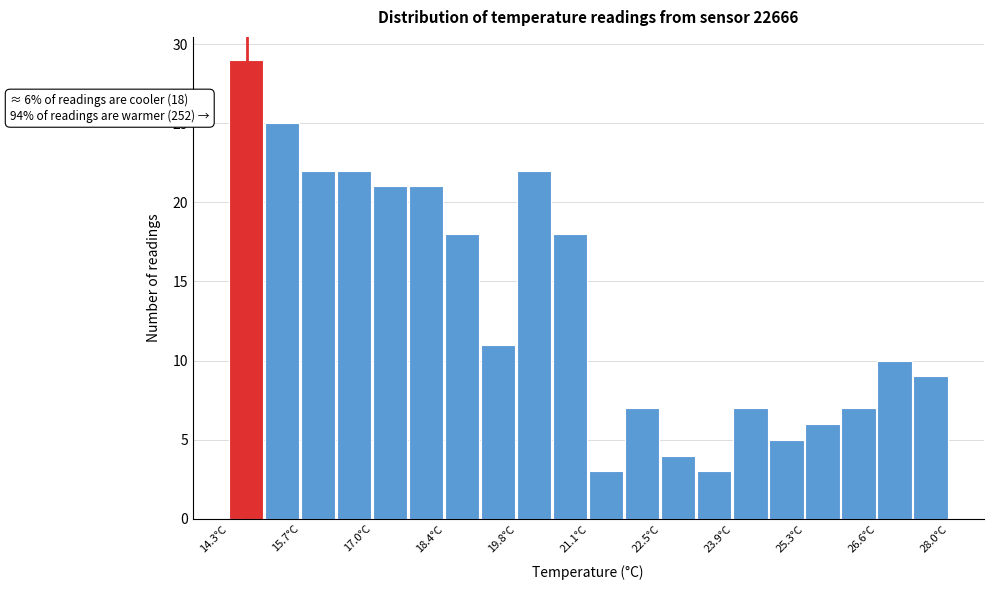

Read against the x-axis, roughly where is the centre of the tallest bar?

14.6